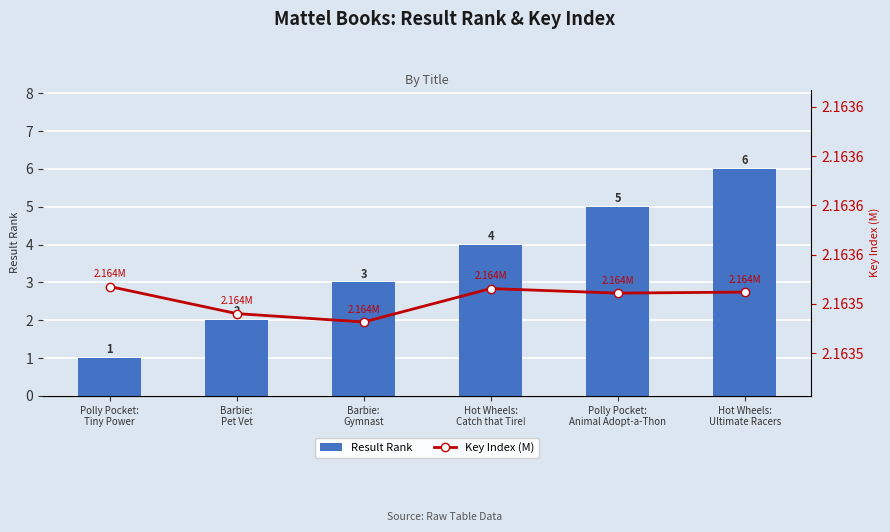

Reading right to left, what are all the values shown in this chart?

Result Rank: 6.0	5.0	4.0	3.0	2.0	1.0
Key Index (M): 2.2	2.2	2.2	2.2	2.2	2.2